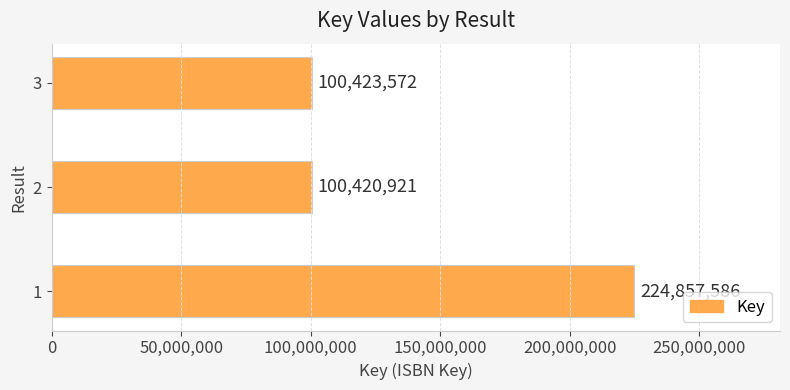

How many values are below 100423572?

1